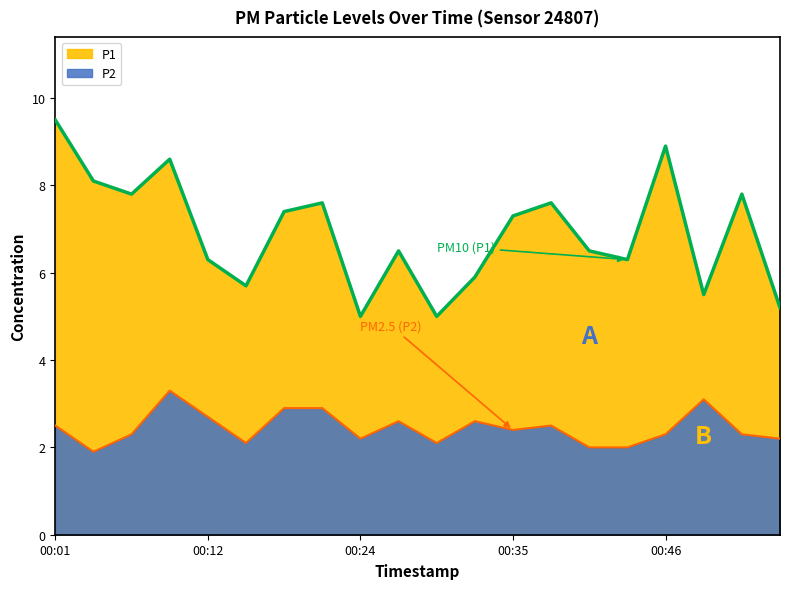

Which series has the largest range (max minus min)?

P1